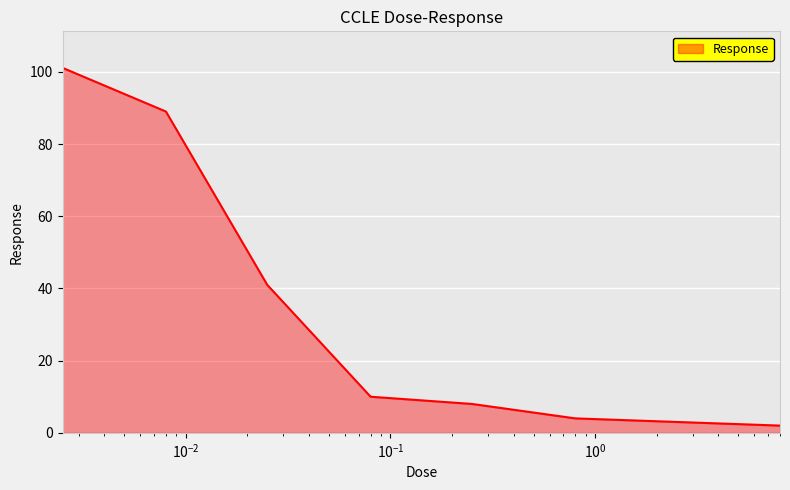

What is the sum of all values?

258.1